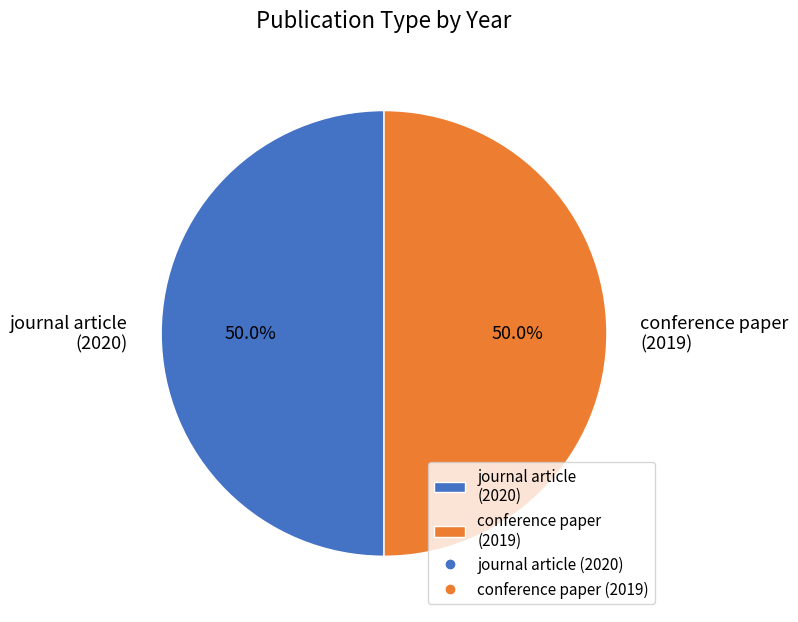

To the nearest percent, what percentage of the pie is conference paper (2019)?

50%